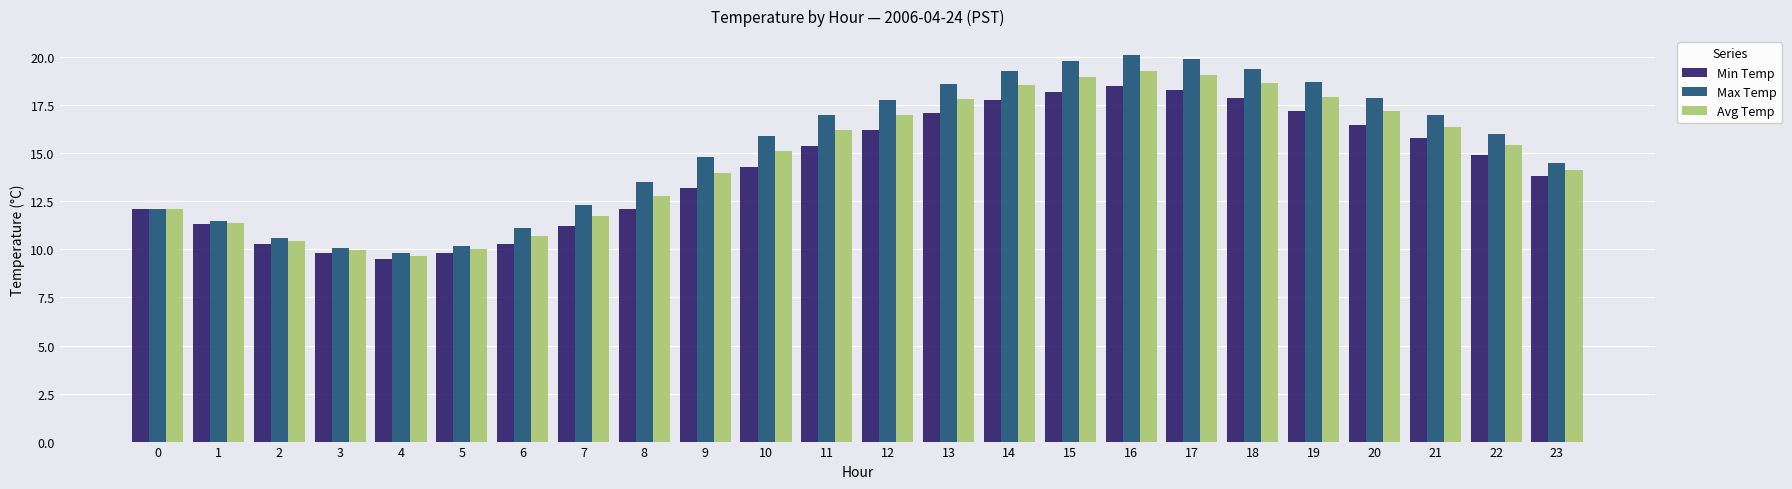

What is the smallest value displayed?

9.5